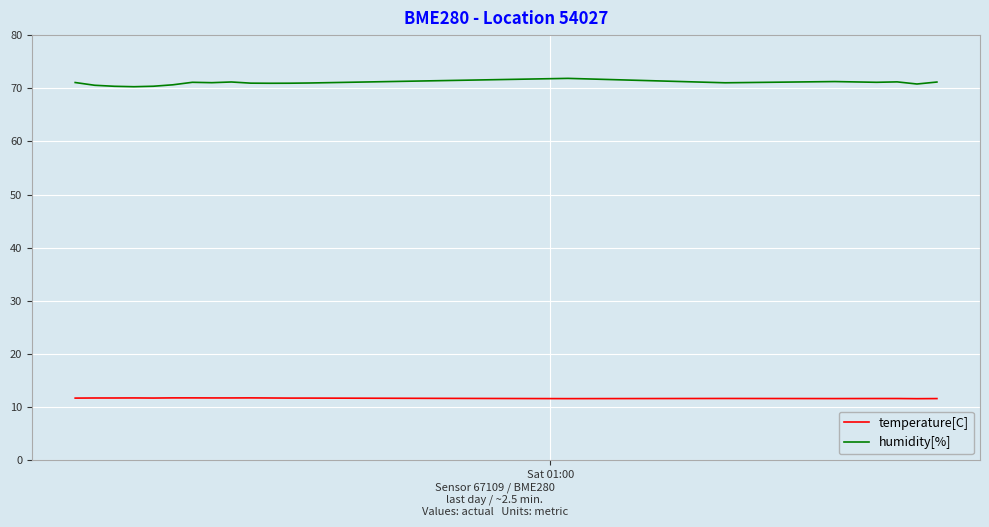

True or false: humidity[%] and temperature[C] intersect in this chart.

False